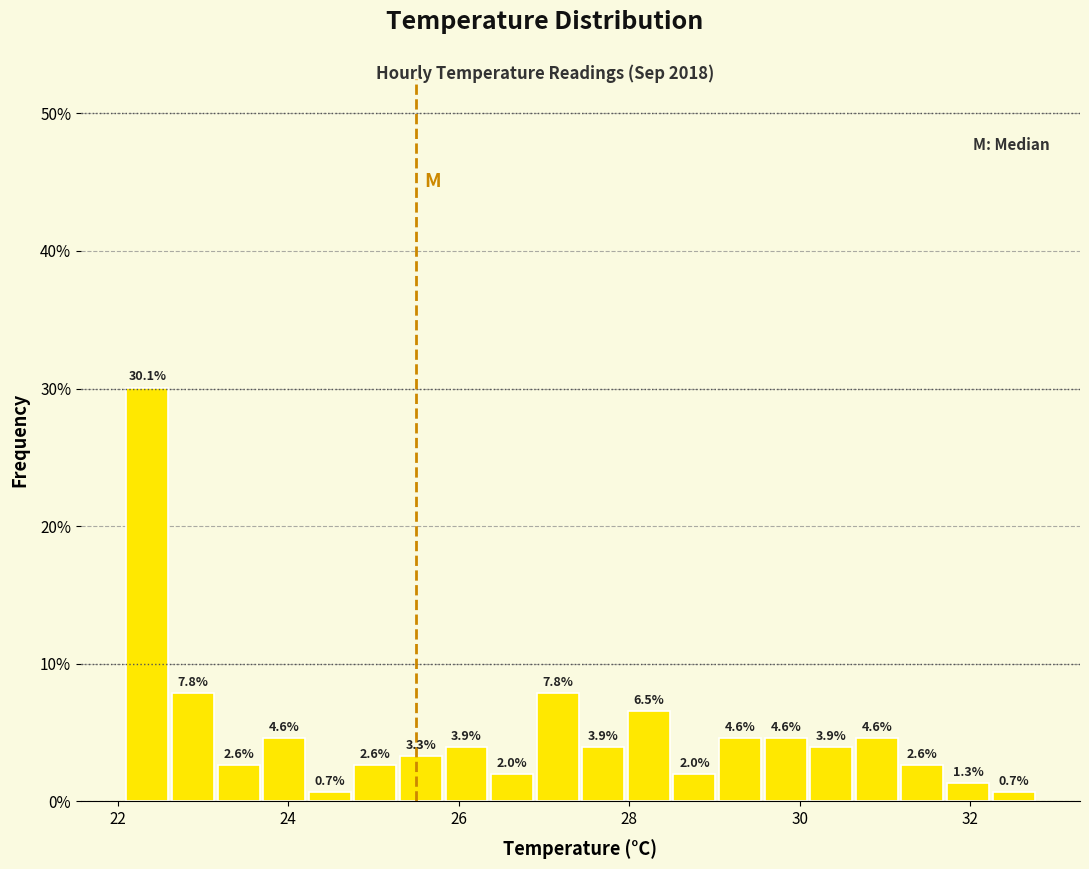

Around what value on the x-axis is the tallest bar? Give the approximate position of its centre, as read against the axis.

22.4